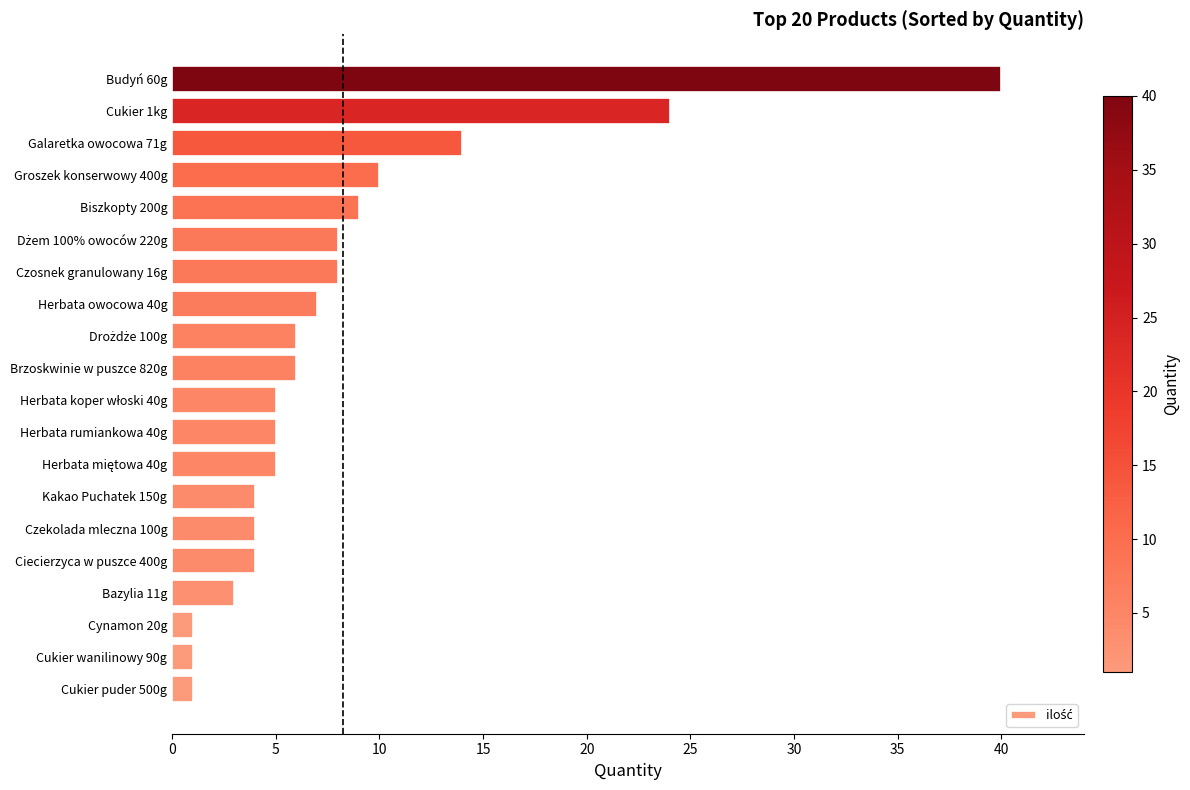

How many series are shown in this chart?

1